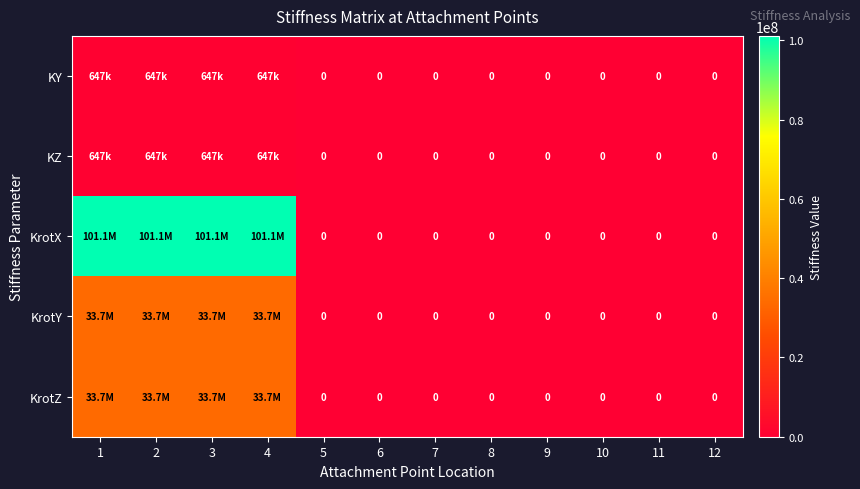

The KrotZ series shows 0 at 6. True or false?

True